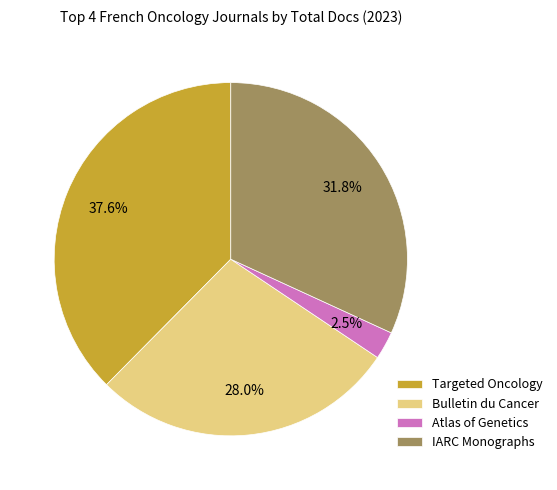

To the nearest percent, what is the difference between the largest and smallest slice percentages?

35%